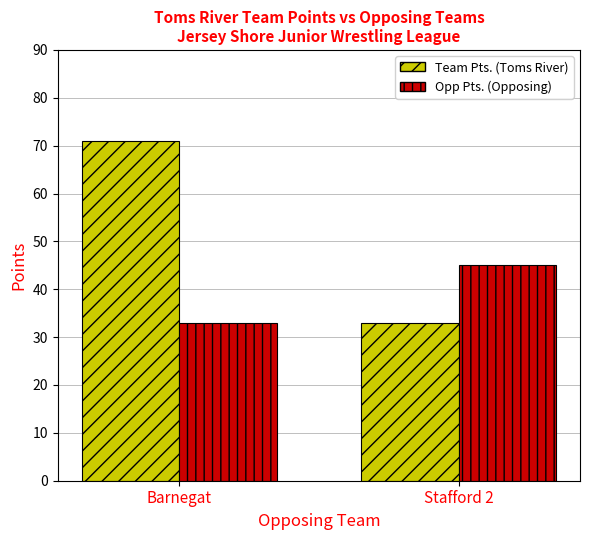

Is the value of Team Pts. (Toms River) at Barnegat greater than the value of Opp Pts. (Opposing) at Stafford 2?

Yes